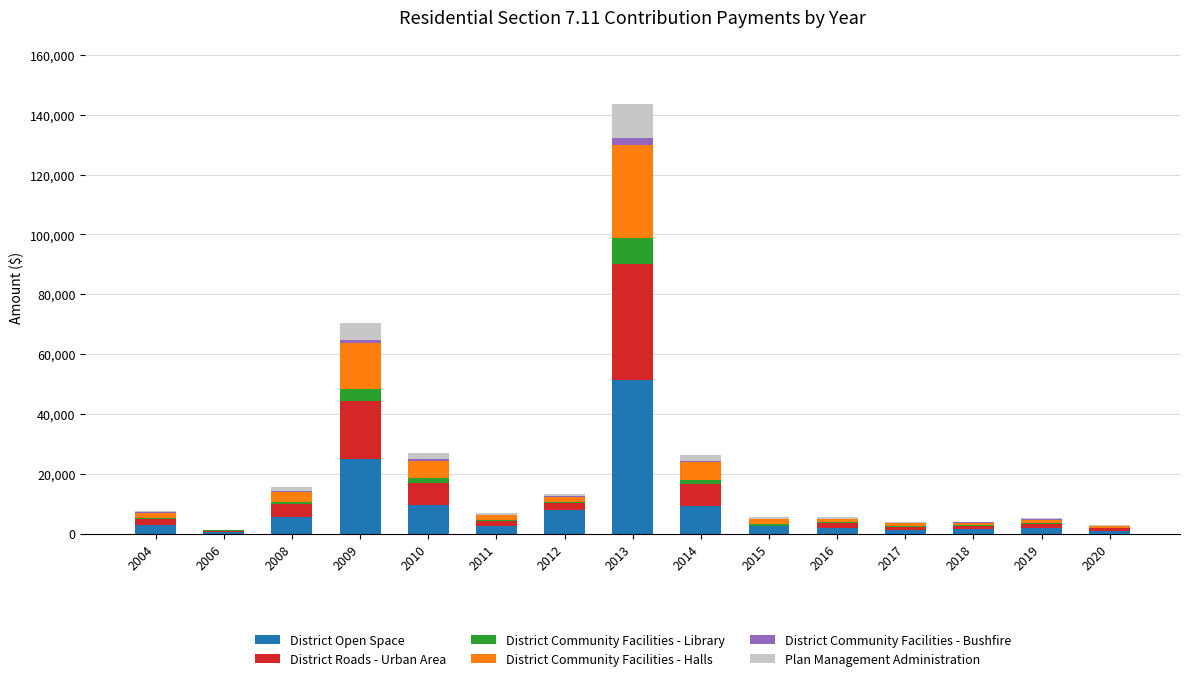

The value of District Open Space at 2009 is 42877.5. True or false?

False